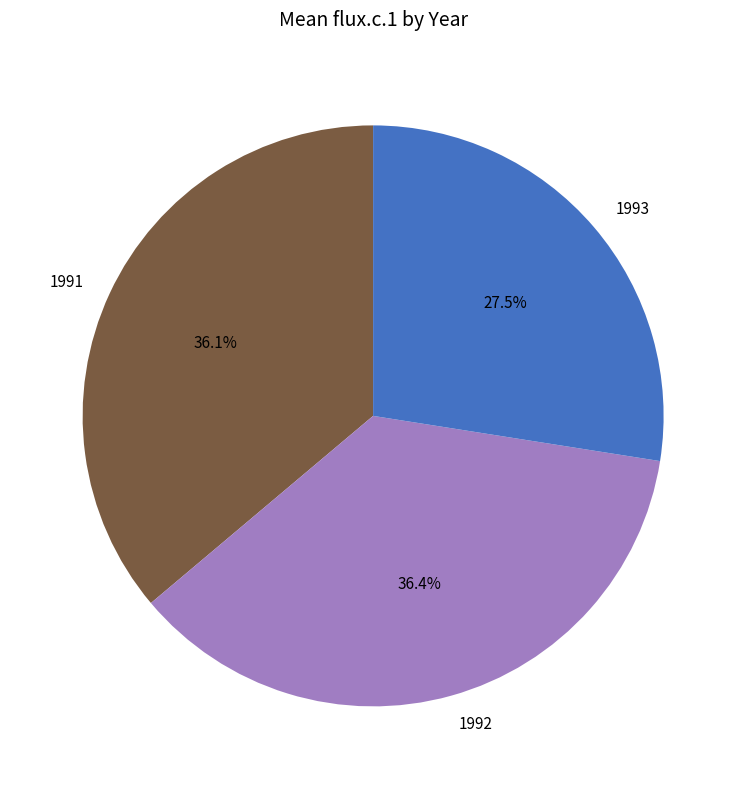

What is the smallest slice in the pie chart?

1993